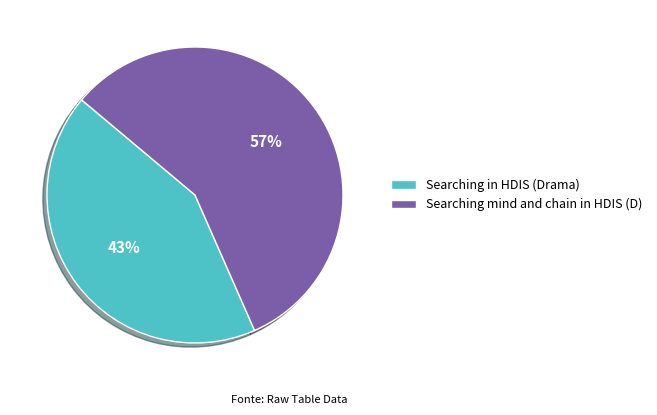

To the nearest percent, what is the combined percentage of Searching mind and chain in HDIS (D) and Searching in HDIS (Drama)?

100%